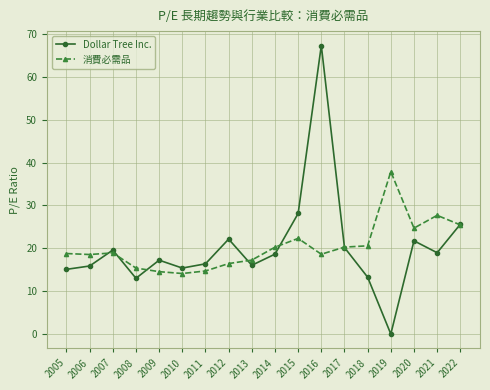

At which category does Dollar Tree Inc. reach its first local peak?

2007